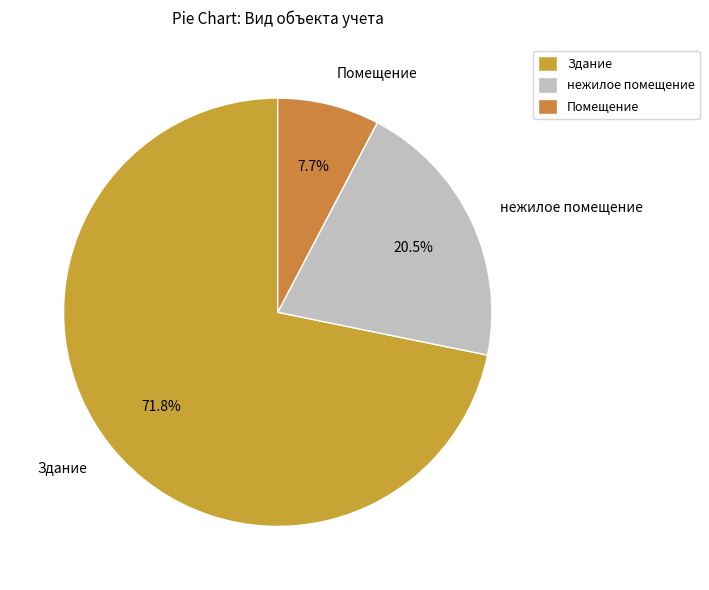

To the nearest percent, what is the combined percentage of нежилое помещение and Здание?

92%